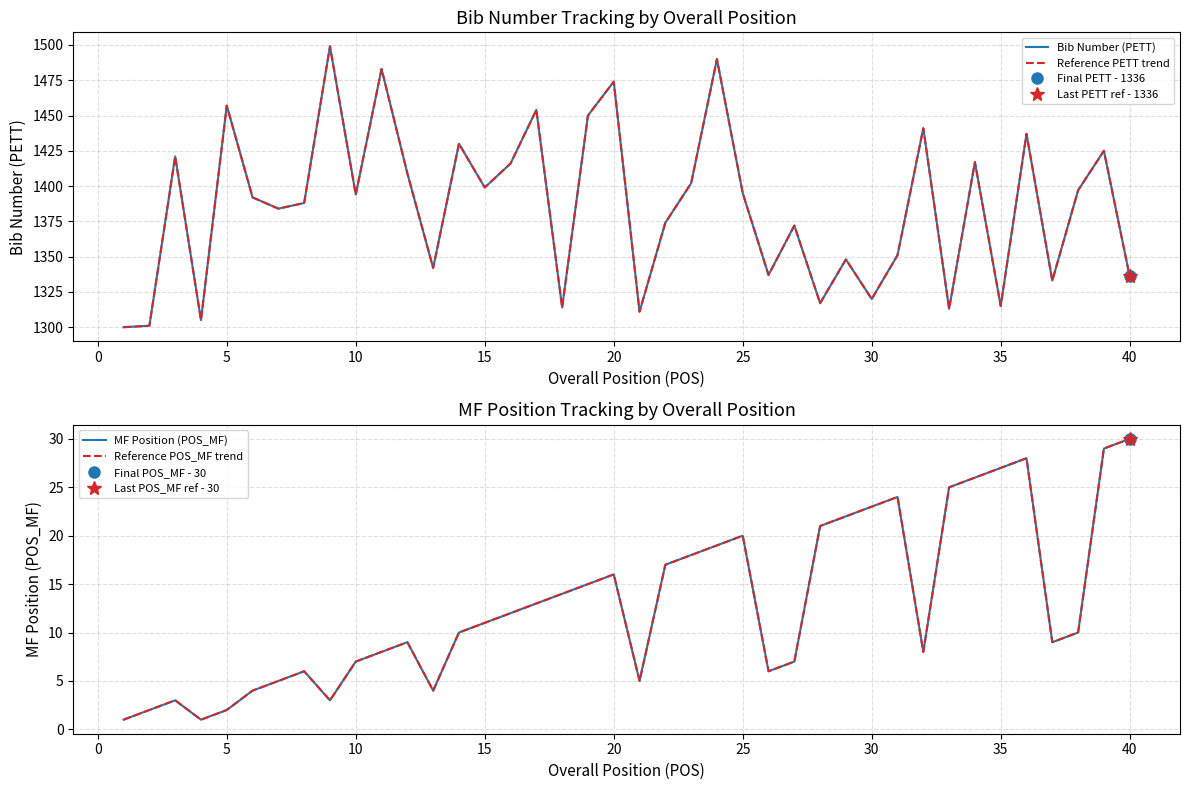

Read the Bib Number (PETT) value at 0, to the nearest 10.

1300